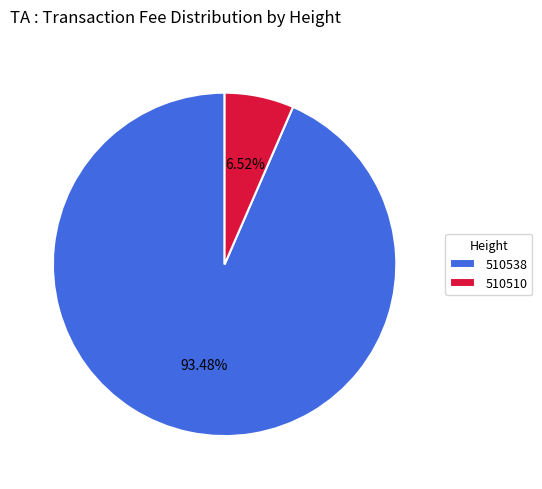

What percentage is NOT represented by 510510?

93.5%